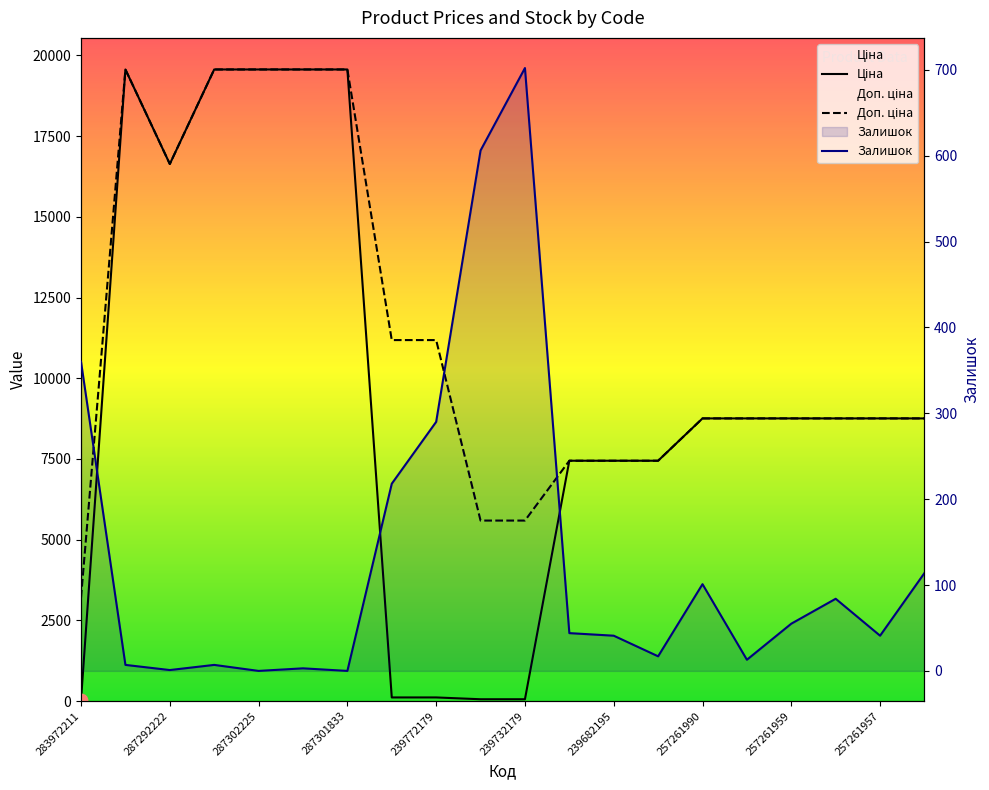

What are all the series names shown in the legend?

Ціна, Доп. ціна, Залишок